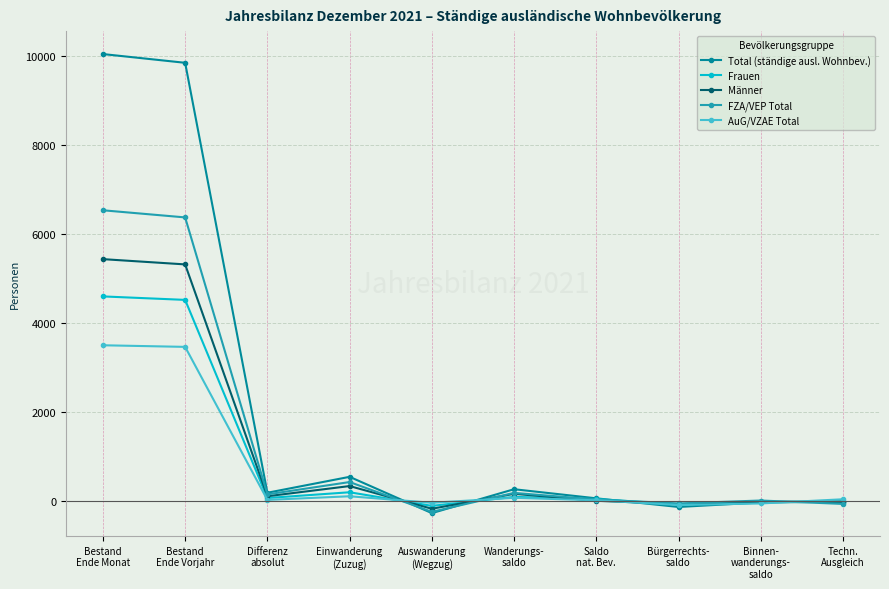

Does the chart display data point markers on the line(s)?

Yes